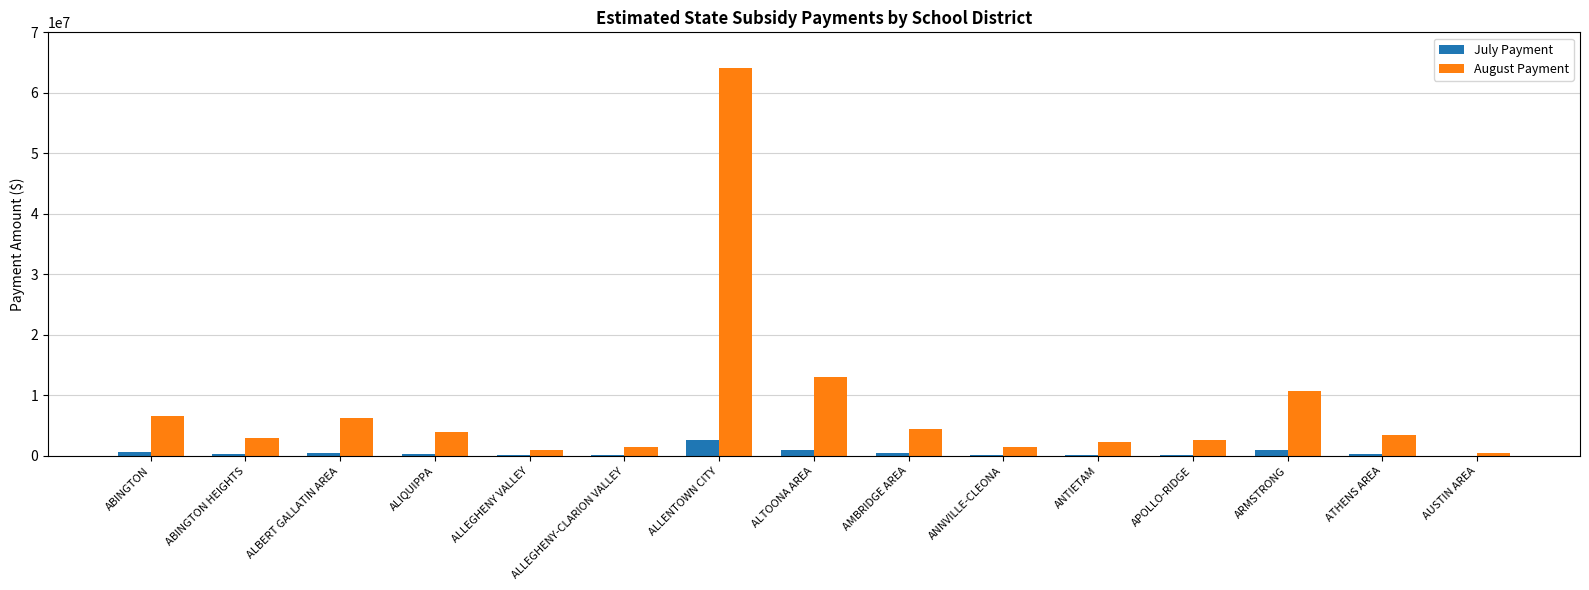

What is the maximum value shown in the chart?

64172188.0